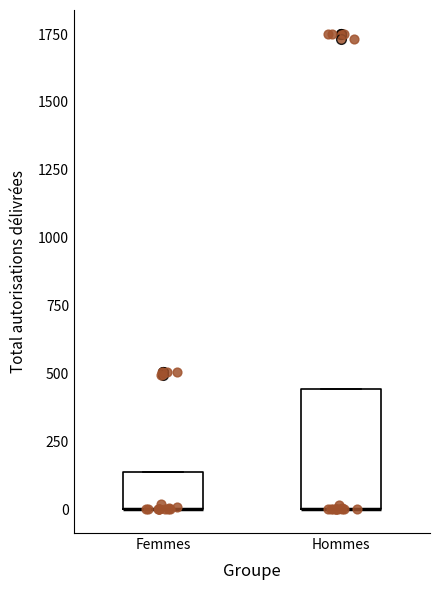

Where is the lower edge of the box for Femmes on the y-axis? The values are not printed on the chart, so give them approximately, as read against the axis.

0